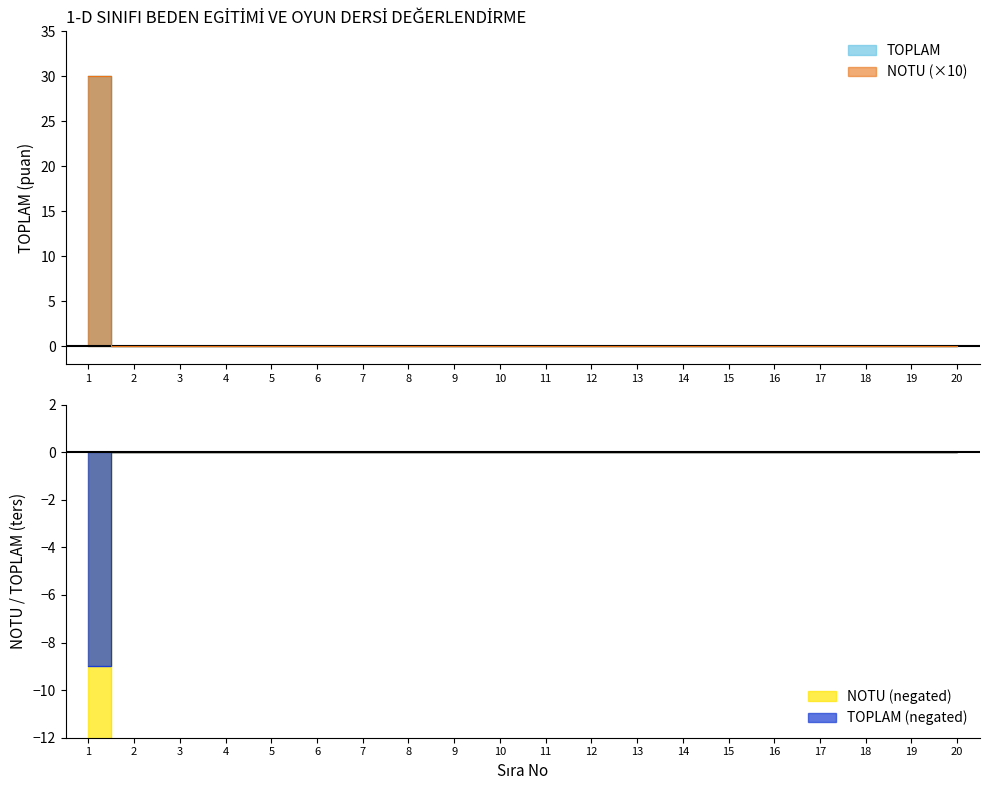

How many values in the TOPLAM series exceed 0?

1